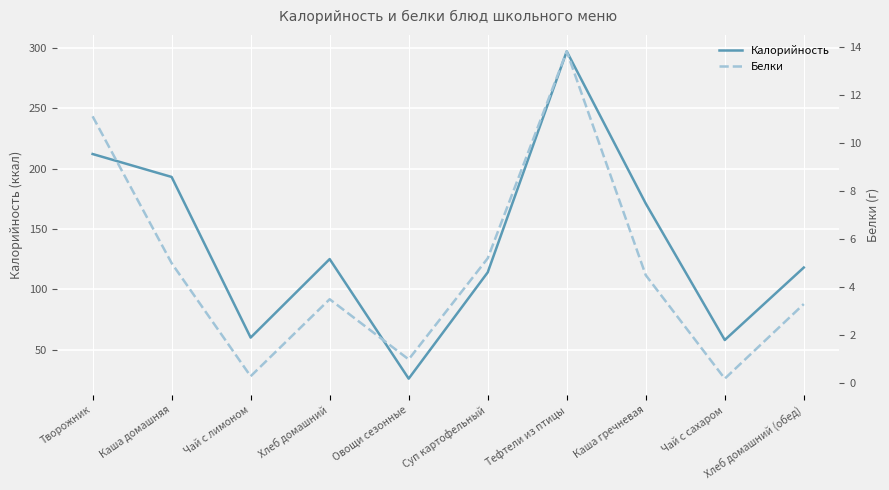

How many values in the Калорийность series exceed 125?

4